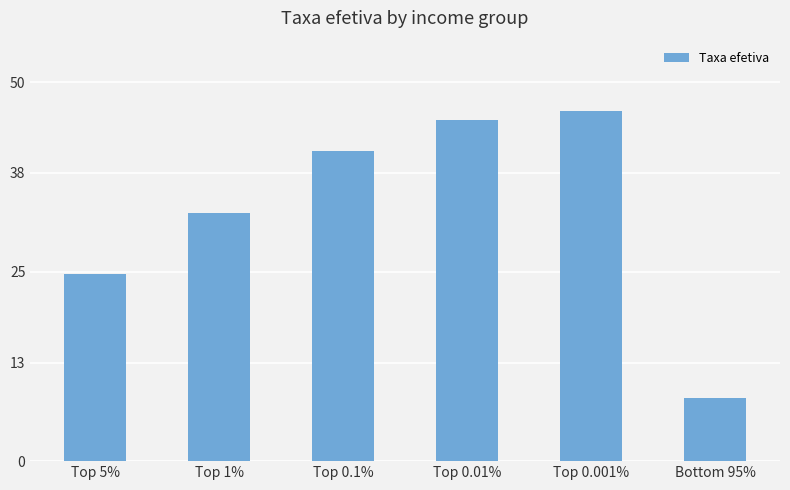

Which has a higher value, Top 5% or Bottom 95%?

Top 5%